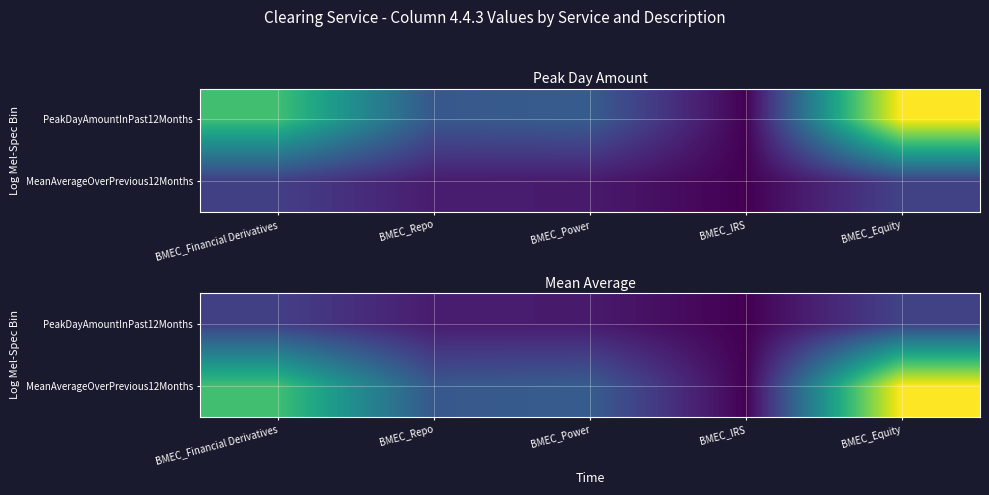

Rank the series by their average value, from lowest to highest.

PeakDayAmountInPast12Months, MeanAverageOverPrevious12Months